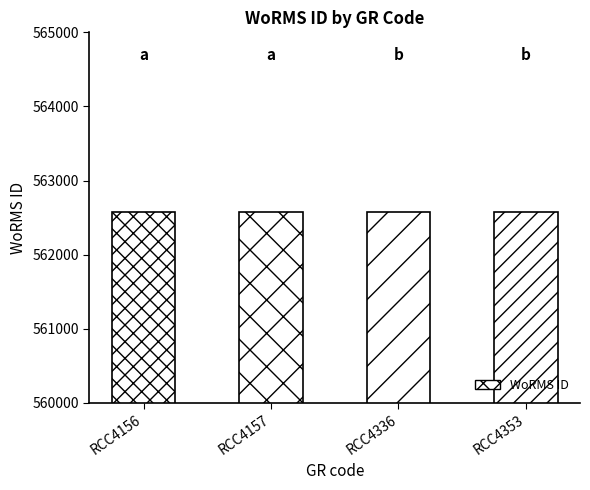

What is the sum of all values?

2250322